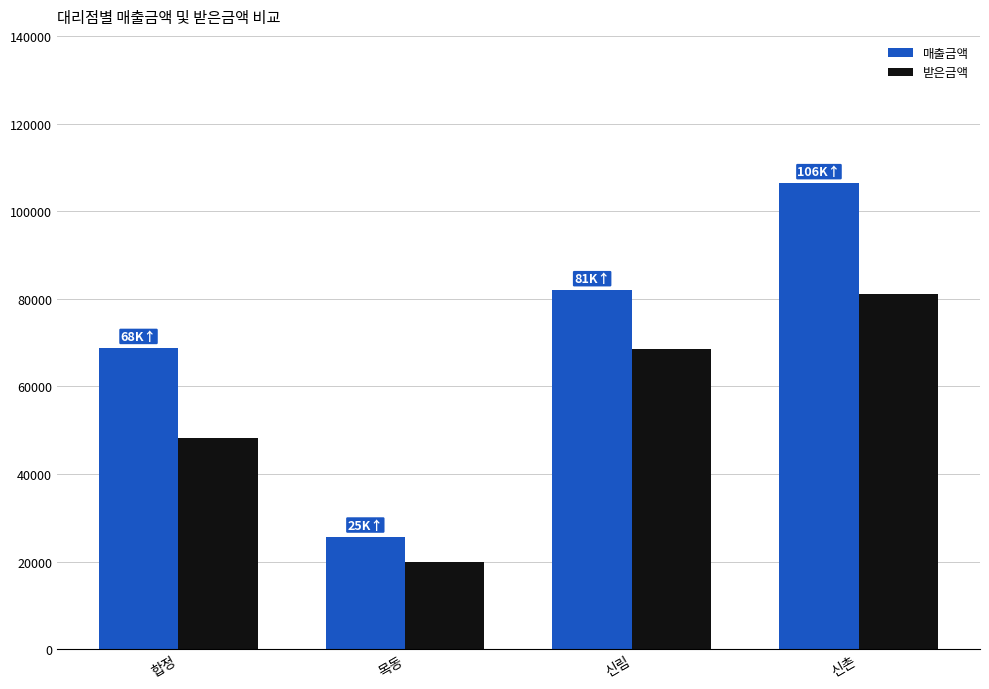

Count the 받은금액 values in the range 48316 to 81183.

3